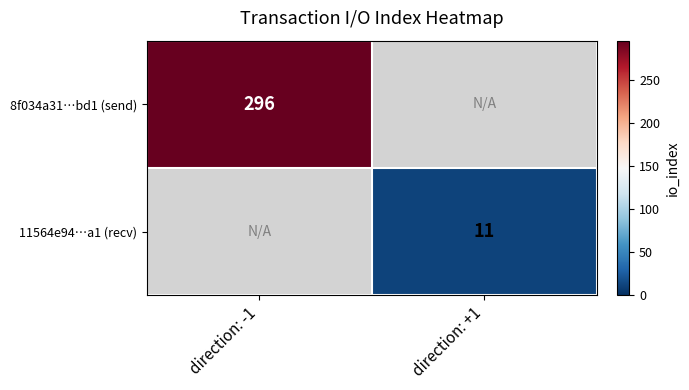

True or false: 11564e94…a1 (recv) has a value of 11 at direction: +1.

True